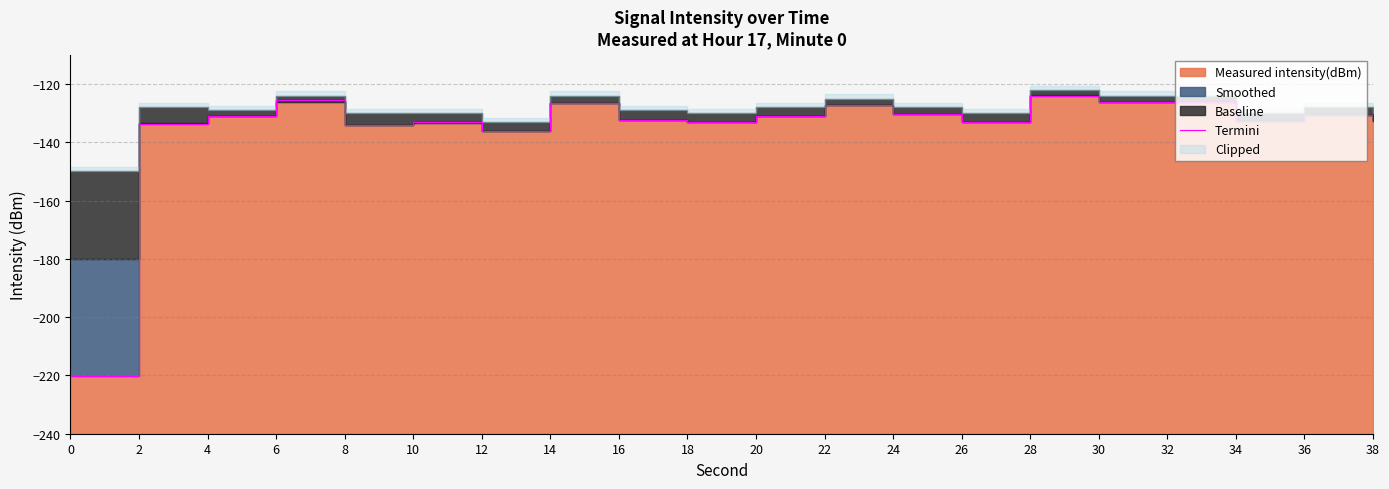

Between 38 and 20, which is larger?

20